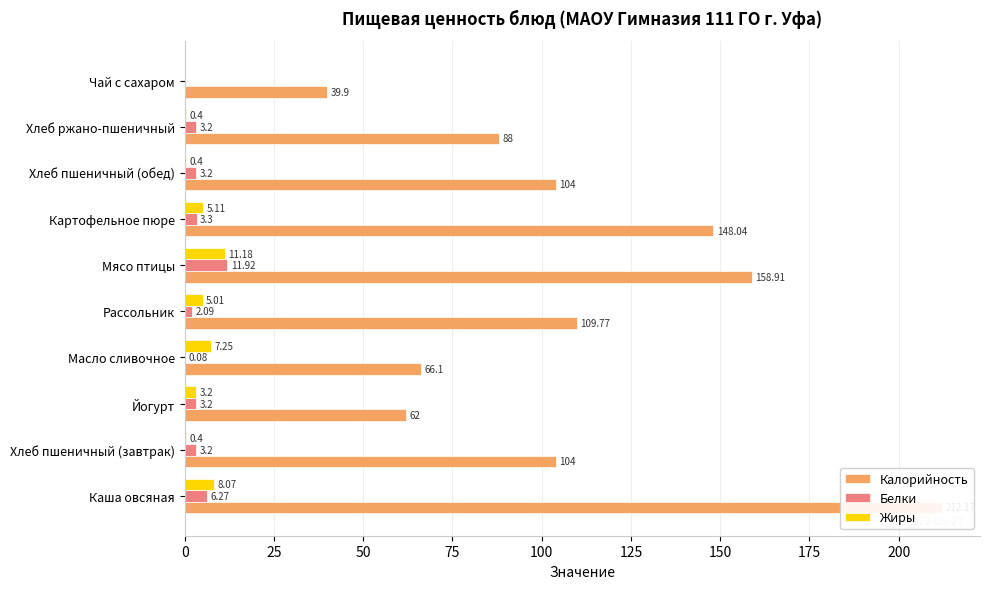

What is the difference between the second highest and minimum values in the Калорийность series?

119.0